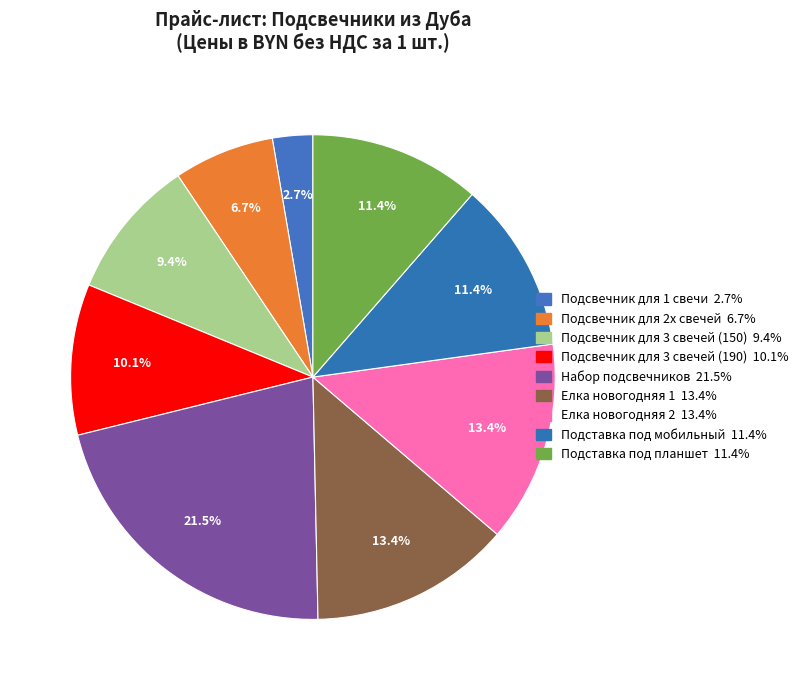

Is it true that Подсвечник для 3 свечей (150) is 1% of the pie?

False